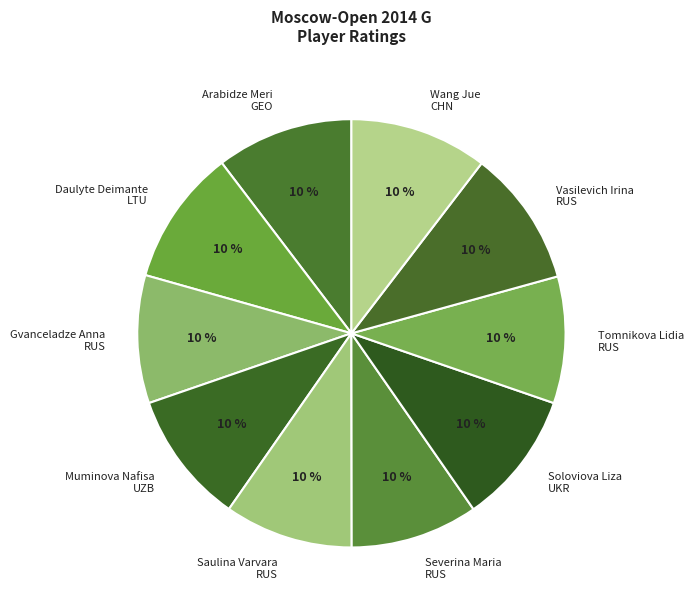

Do Daulyte Deimante LTU and Arabidze Meri GEO together represent more than half of the pie?

No